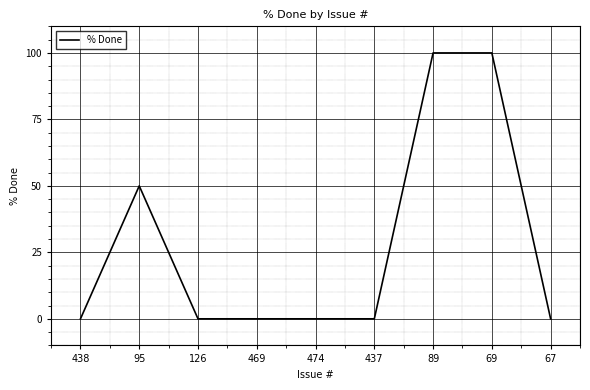

What is the maximum value shown in the chart?

100